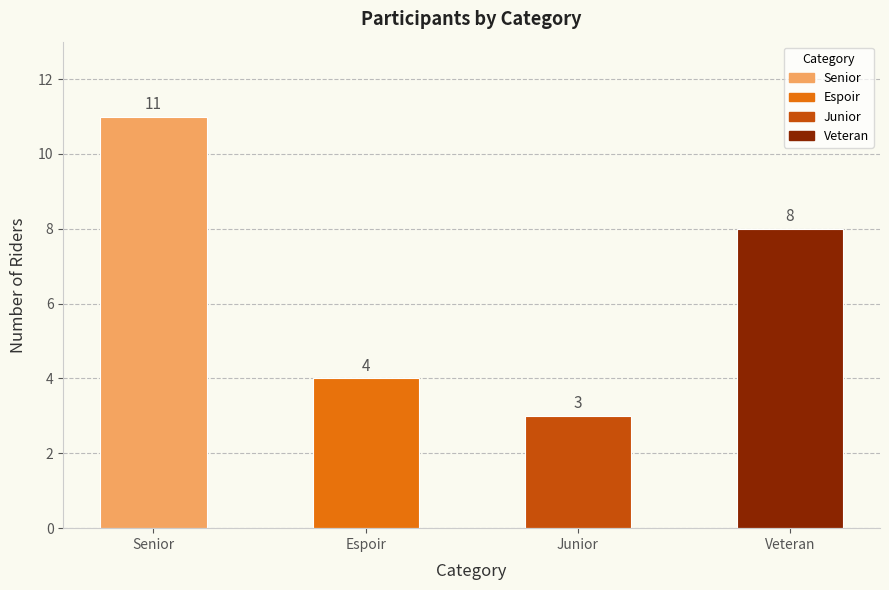

What is the difference between the maximum and minimum values?

8